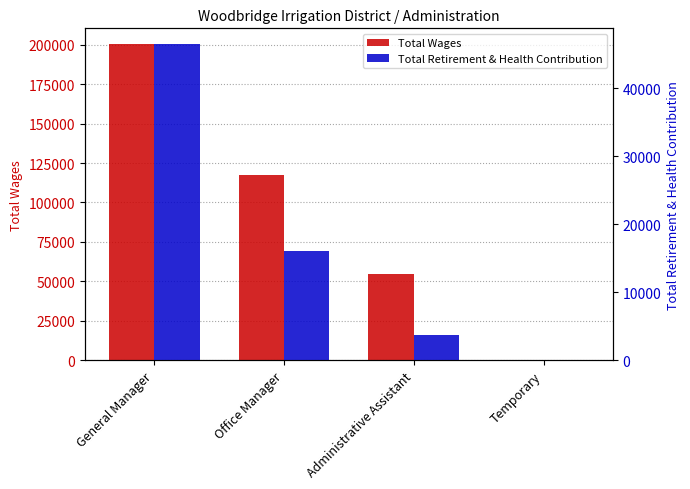

Are the bars grouped side by side (vs. stacked)?

Yes